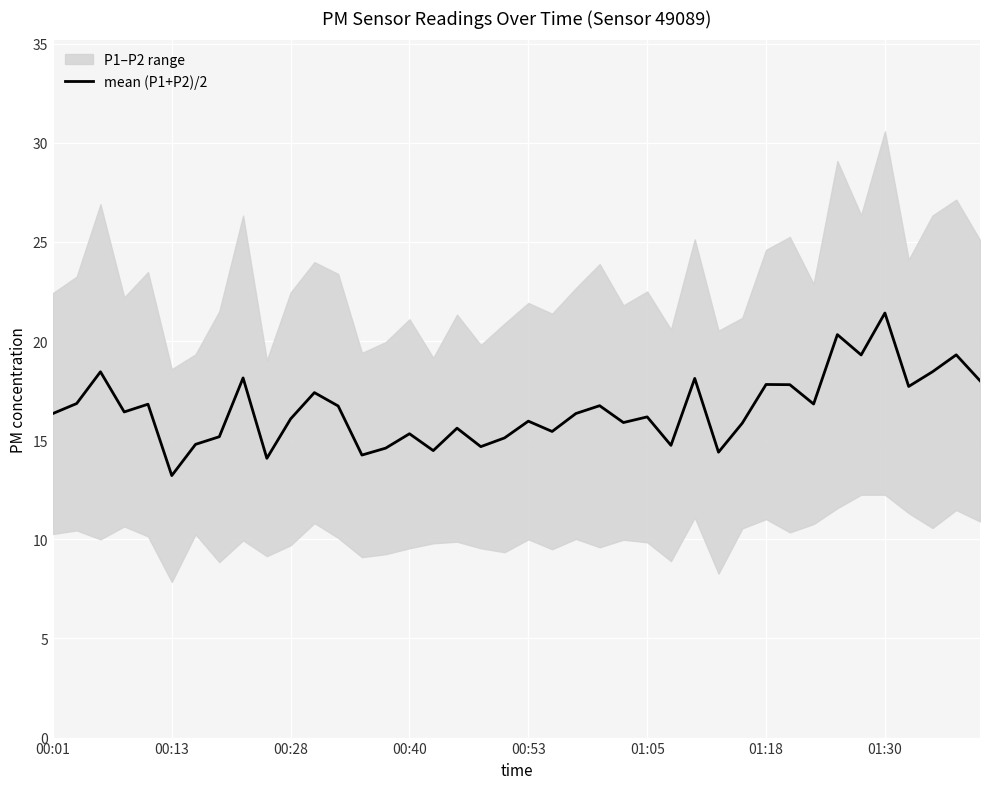

What is the lowest value of the mean (P1+P2)/2 series?

13.2